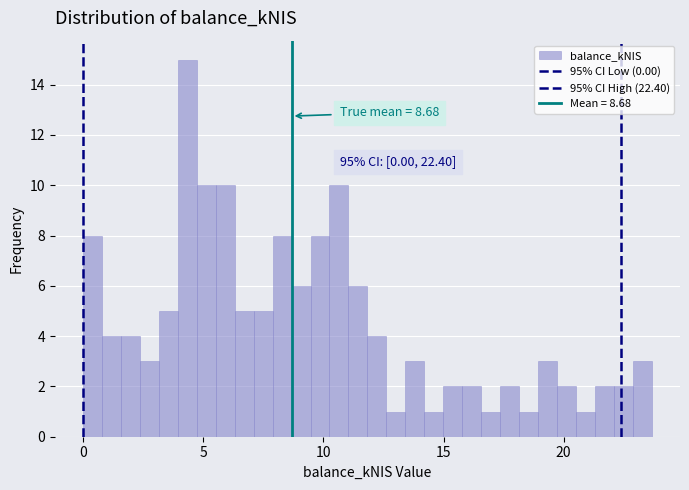

Read against the x-axis, roughly where is the centre of the tallest bar?

4.5